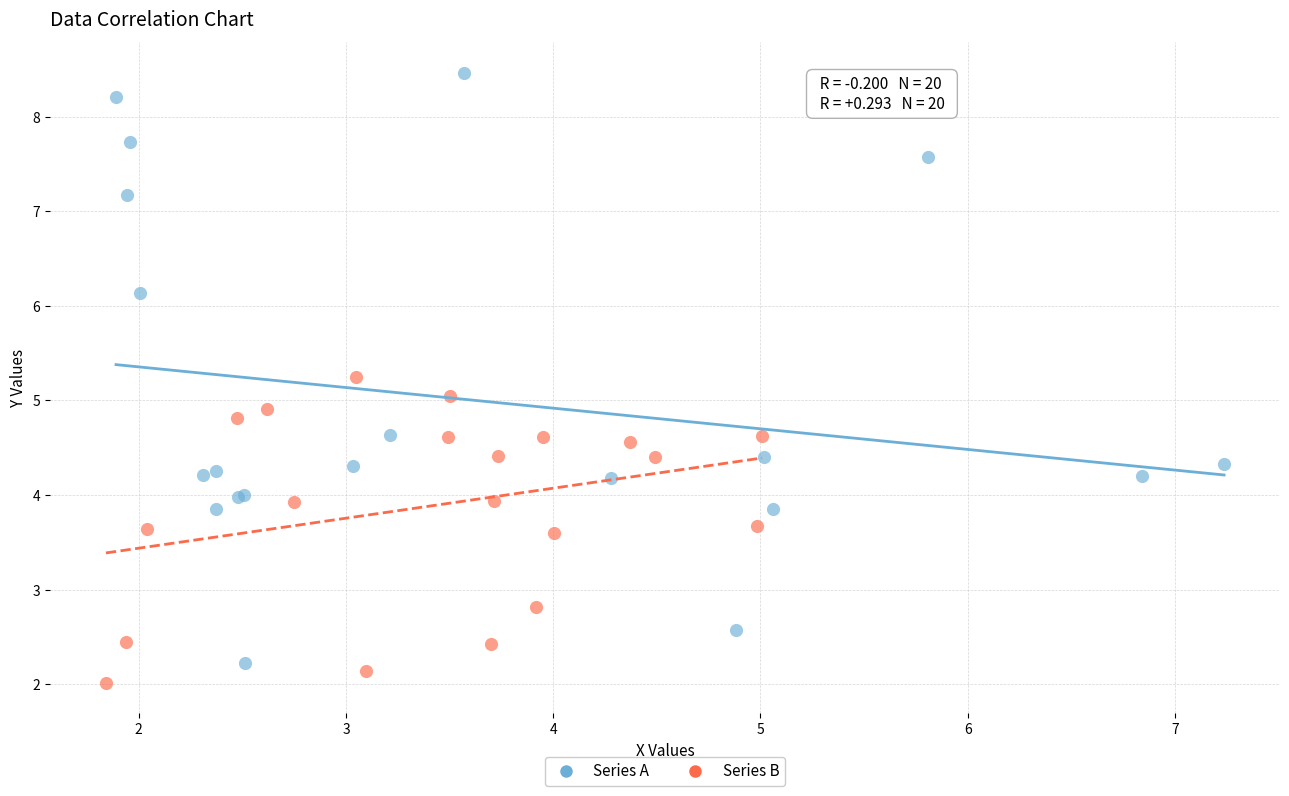

Which series reaches the minimum Y coordinate?

Series B